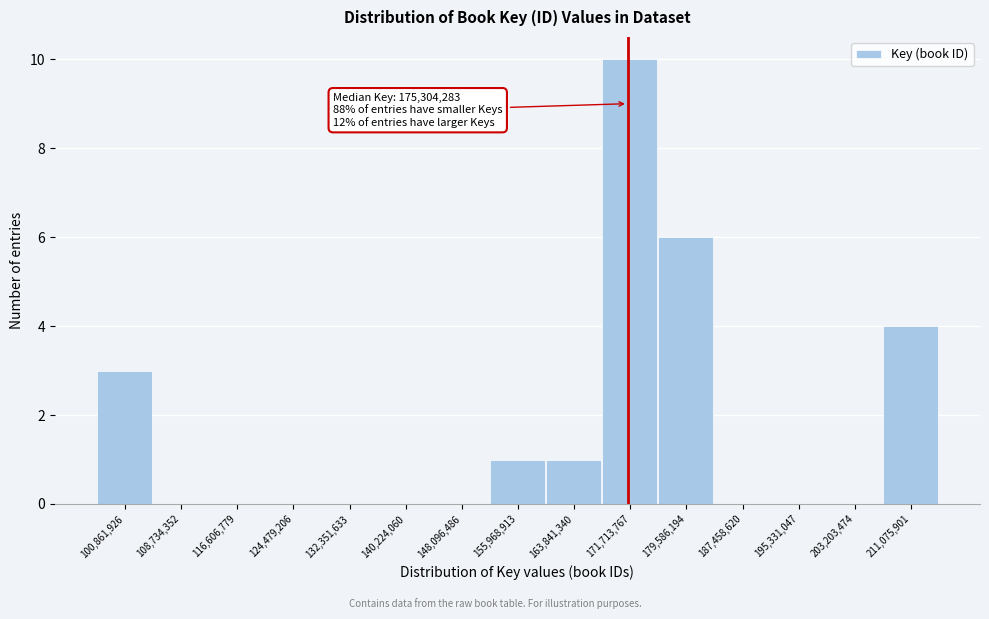

Reading right to left, what are all the values shown in this chart?

211,075,901=4	203,203,474=0	195,331,047=0	187,458,620=0	179,586,194=6	171,713,767=10	163,841,340=1	155,968,913=1	148,096,486=0	140,224,060=0	132,351,633=0	124,479,206=0	116,606,779=0	108,734,352=0	100,861,926=3